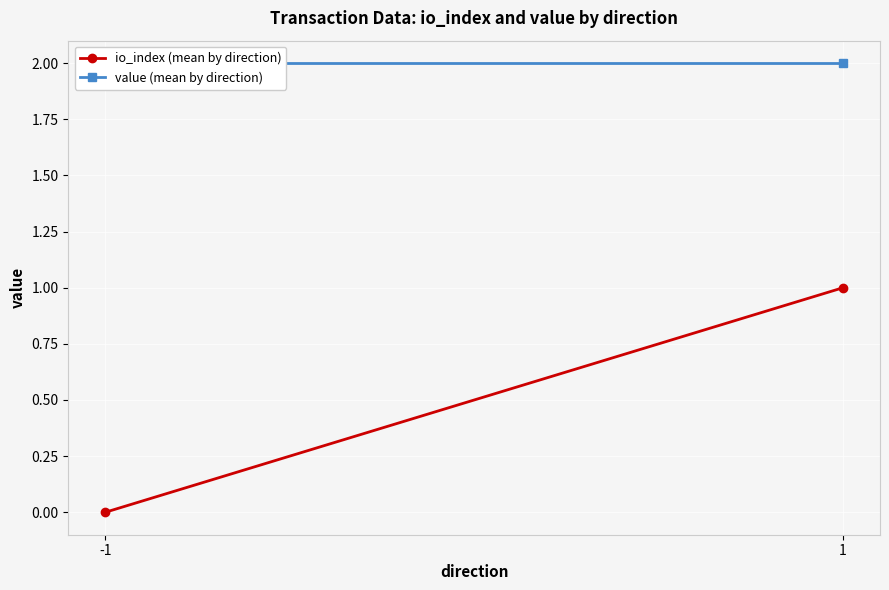

Reading left to right, transcribe all the data shown in this chart.

io_index (mean by direction): -1=0.0	1=1.0
value (mean by direction): -1=2.0	1=2.0